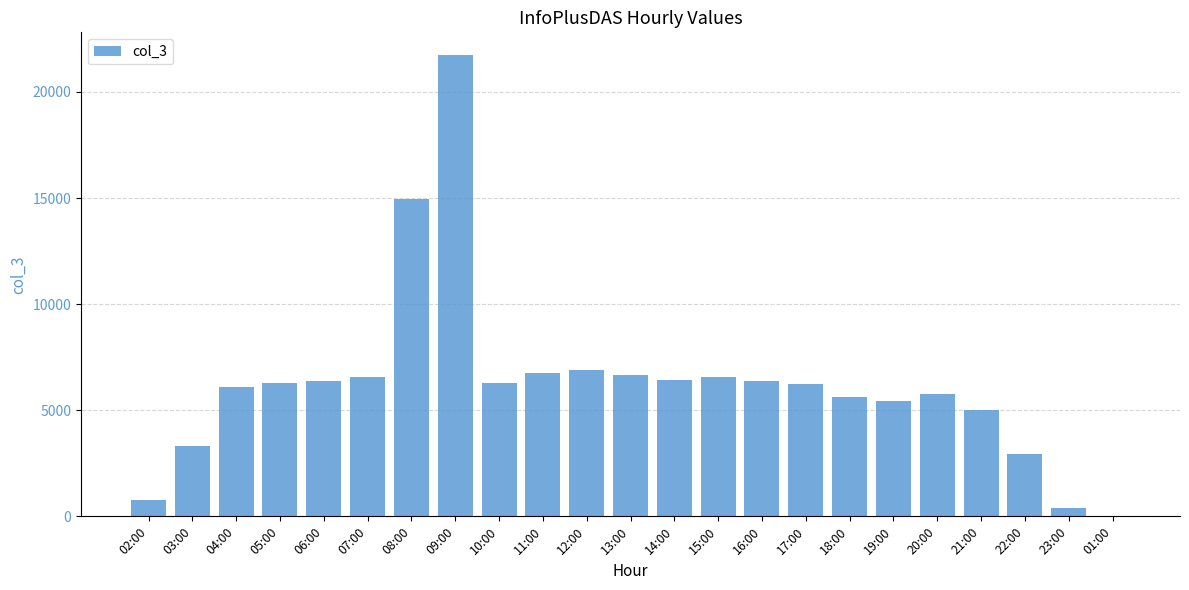

How many distinct data groups are displayed?

1